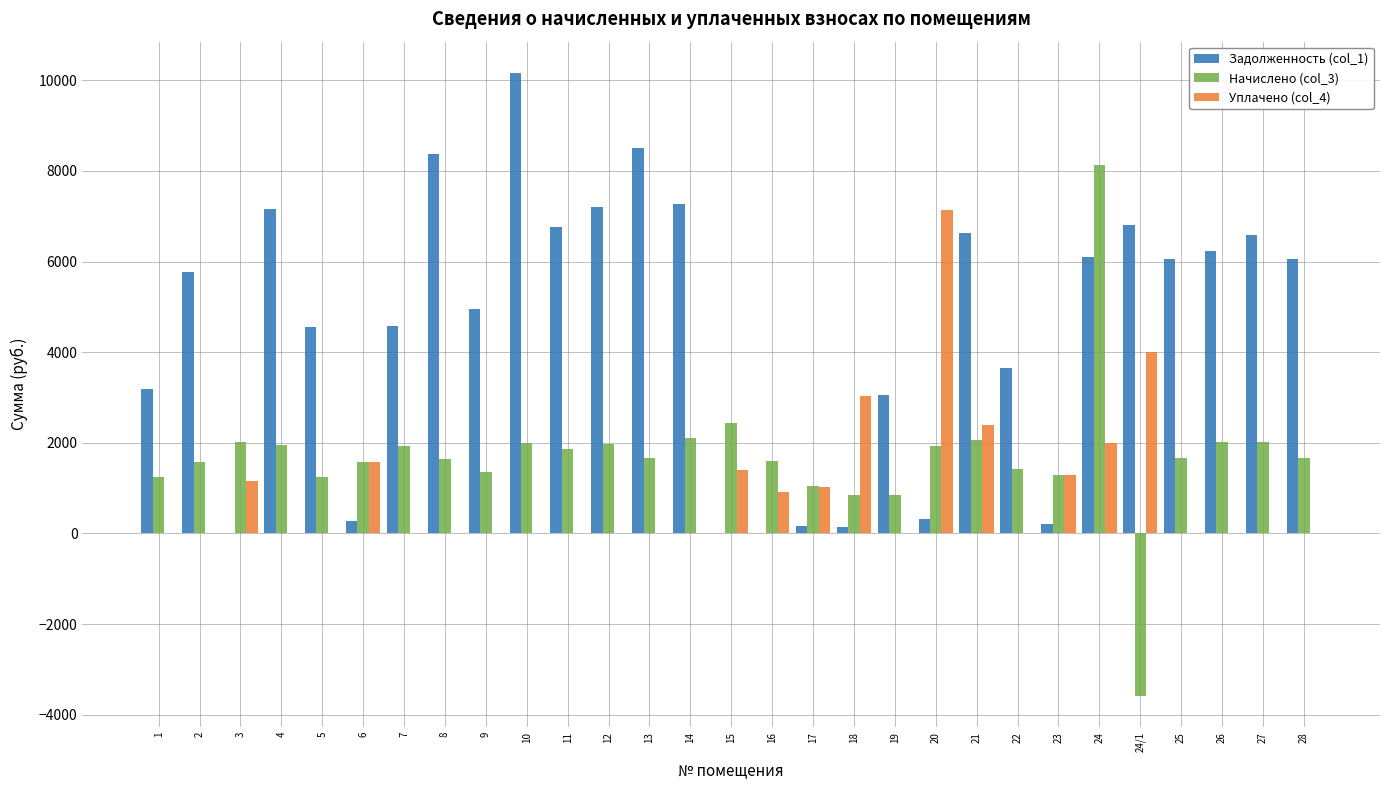

What is the maximum value shown in the chart?

10165.8